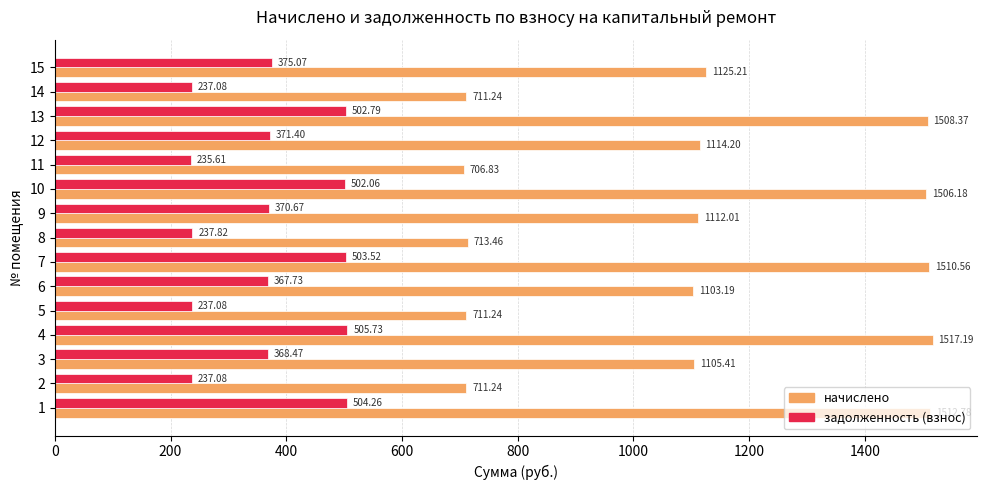

List the series in order of their peak value, highest first.

начислено, задолженность (взнос)